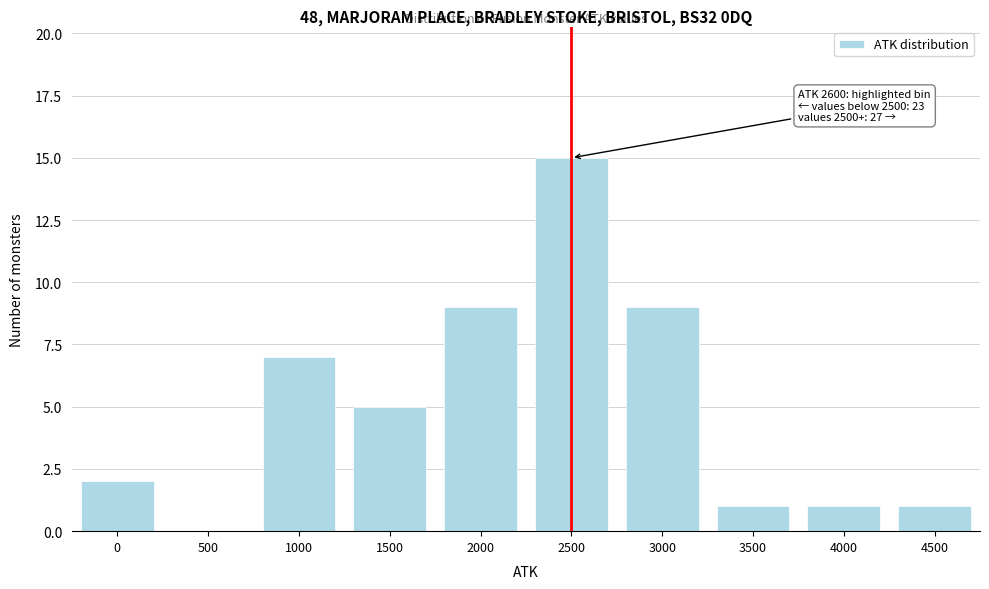

Reading right to left, list all the values displayed in this chart.

4500=1	4000=1	3500=1	3000=9	2500=15	2000=9	1500=5	1000=7	500=0	0=2